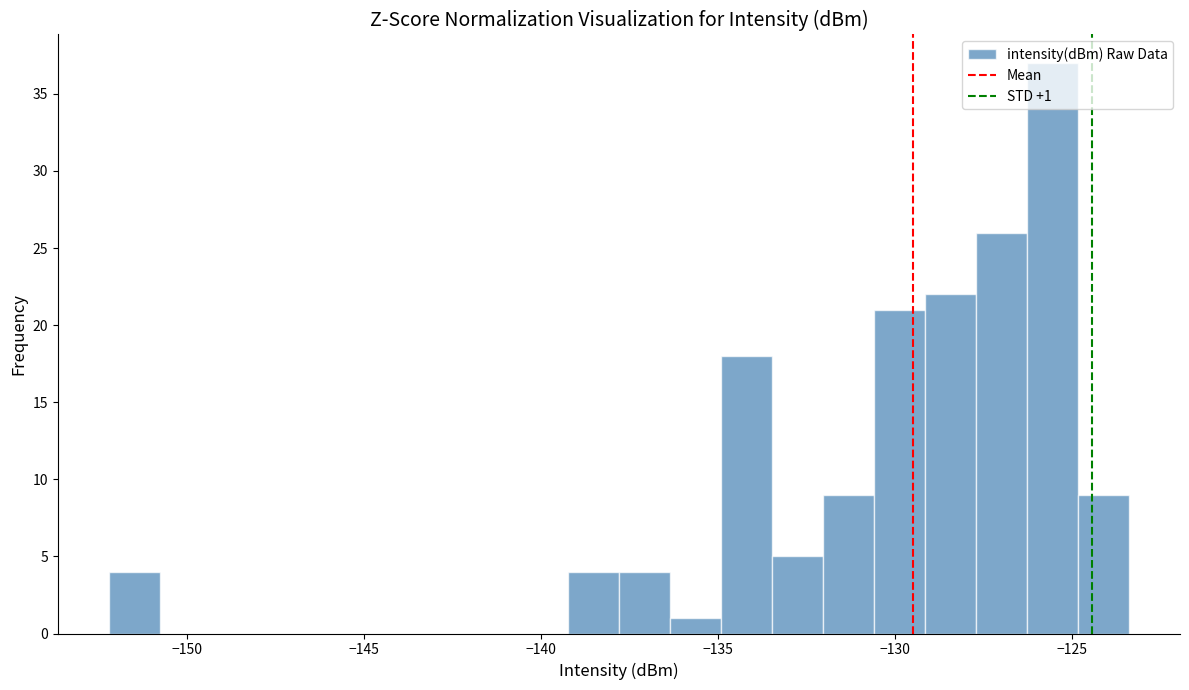

Read against the x-axis, roughly where is the centre of the tallest bar?

-125.5